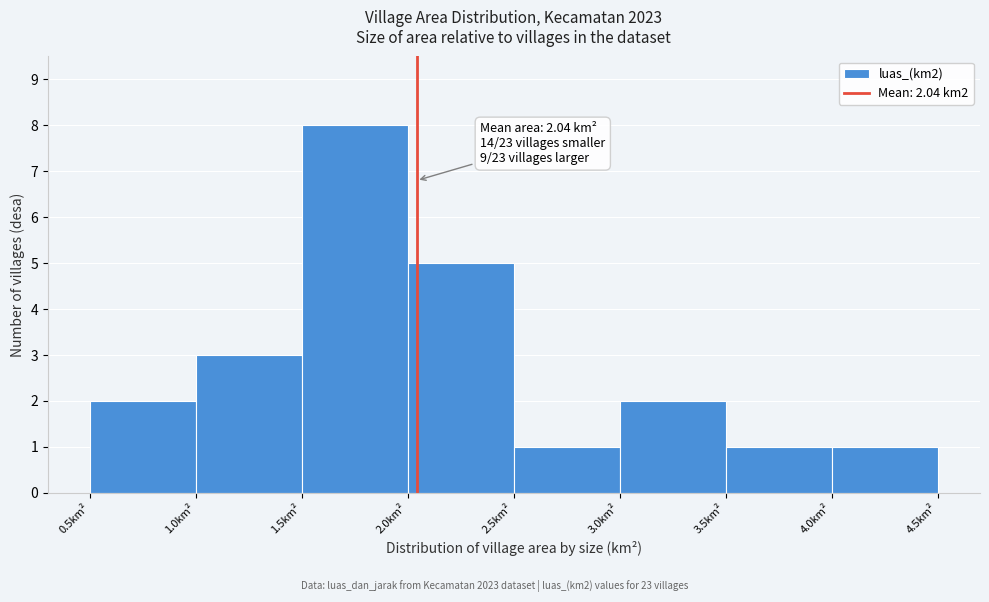

Over which range of the x-axis is the bar tallest?

1.5 to 2.0